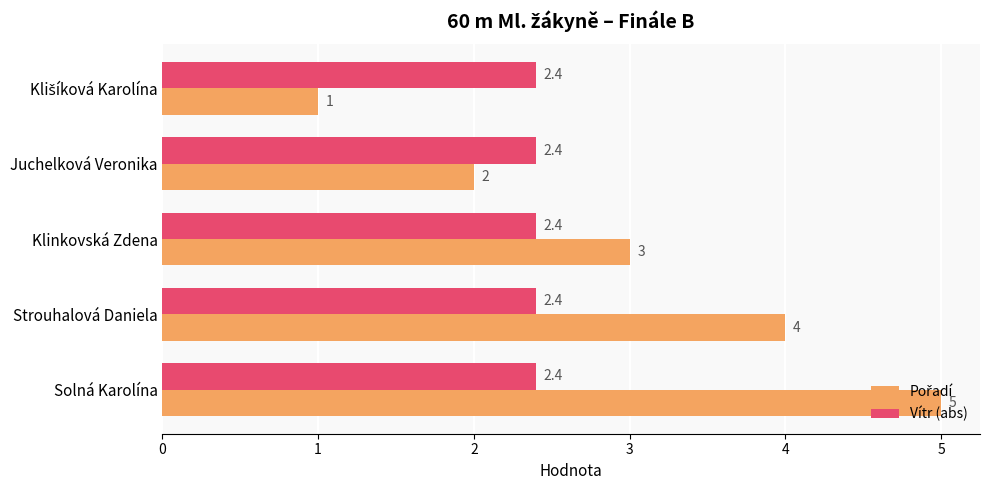

How many data points does each series have?

5